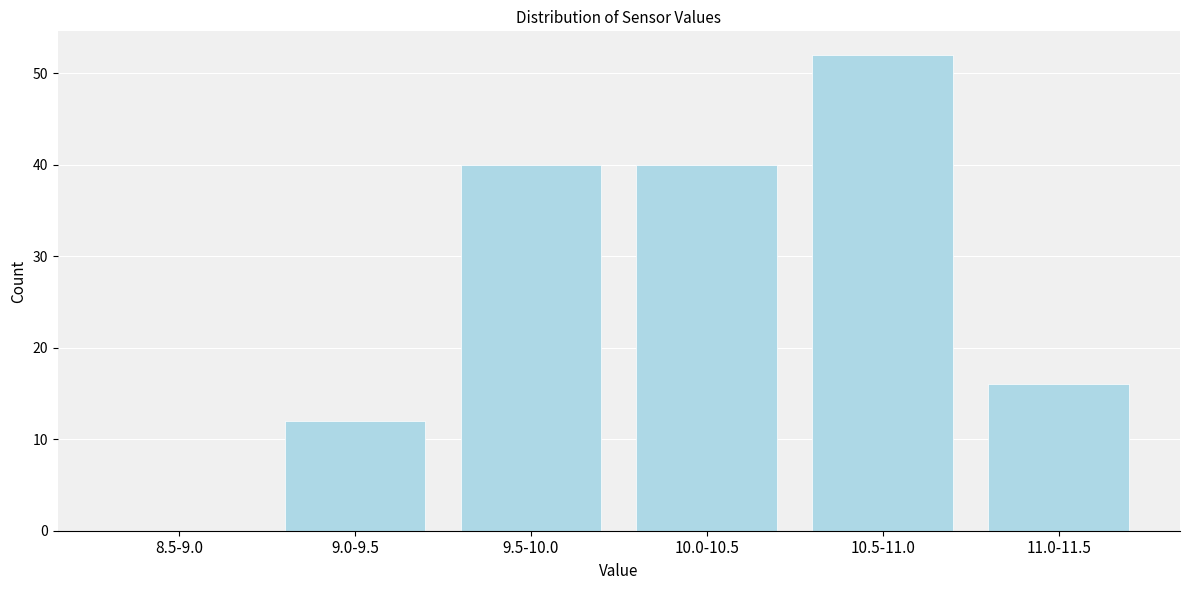

Reading left to right, what are all the values shown in this chart?

8.5-9.0=0	9.0-9.5=12	9.5-10.0=40	10.0-10.5=40	10.5-11.0=52	11.0-11.5=16